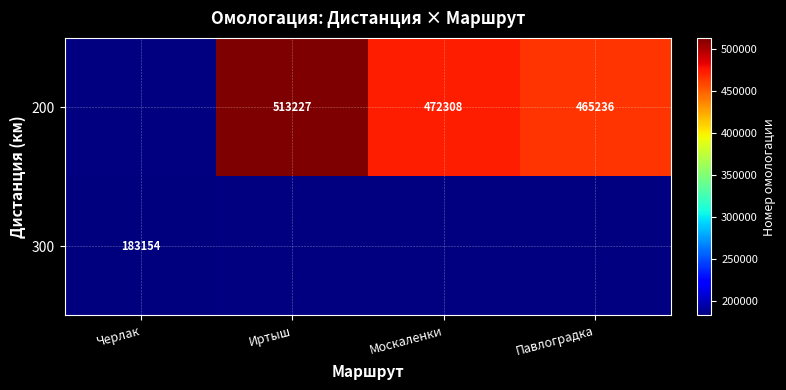

The 200 series shows 472308 at Москаленки. True or false?

True